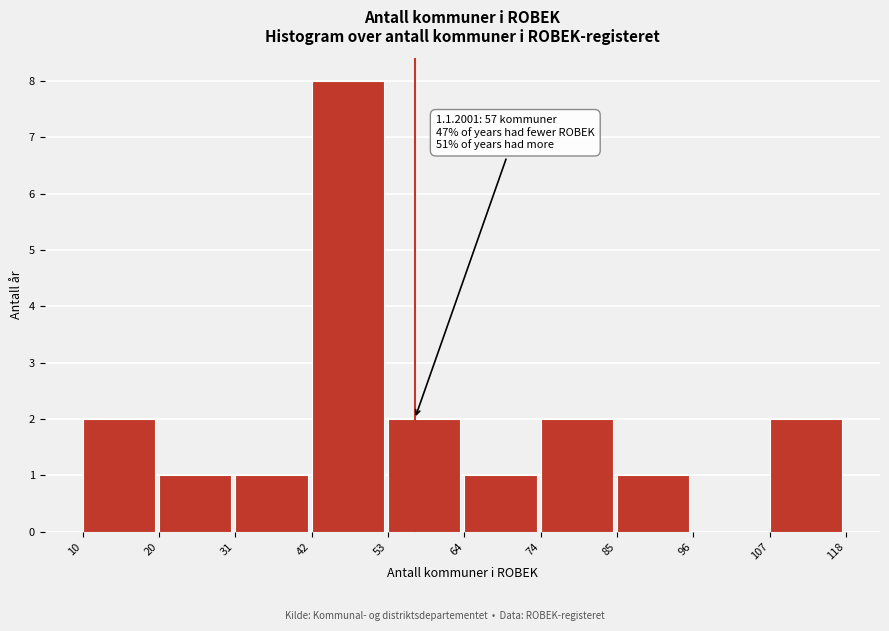

Over which range of the x-axis is the bar tallest?

42 to 53